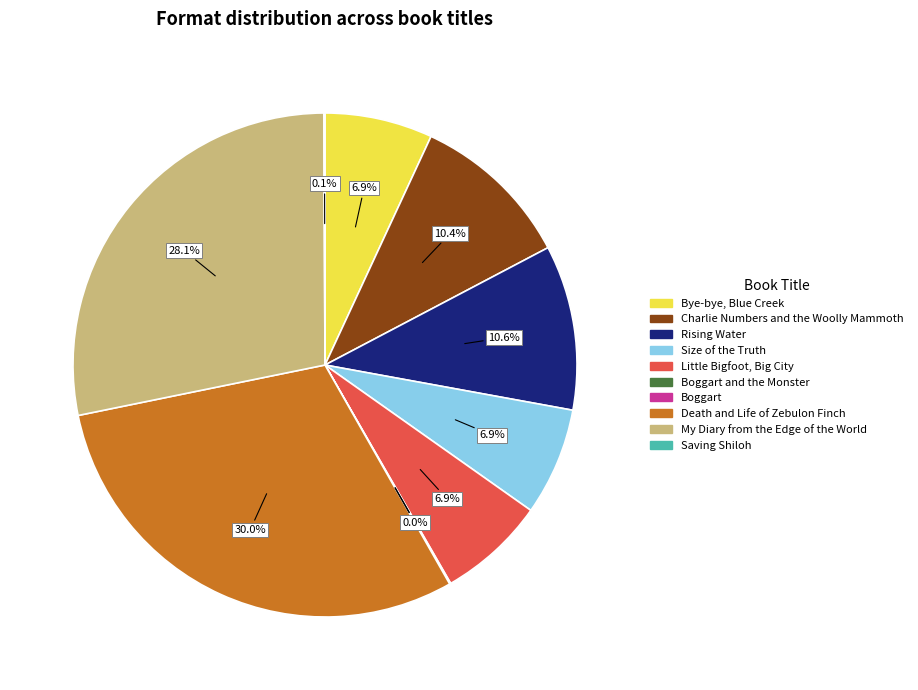

Is there a majority slice in this chart?

No